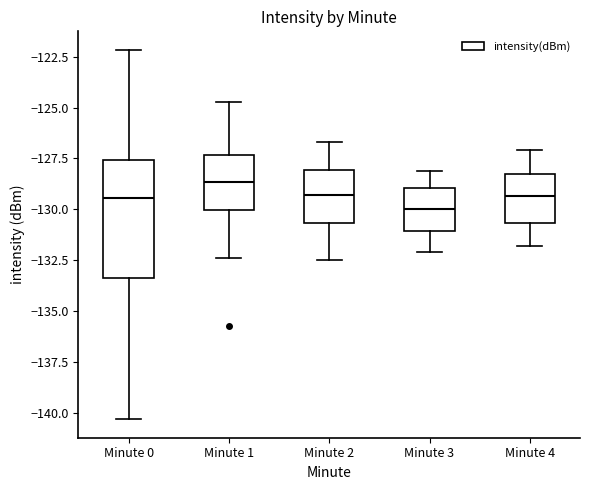

Where does the upper whisker of the box for Minute 1 end on the y-axis? The values are not printed on the chart, so give them approximately, as read against the axis.

-124.5